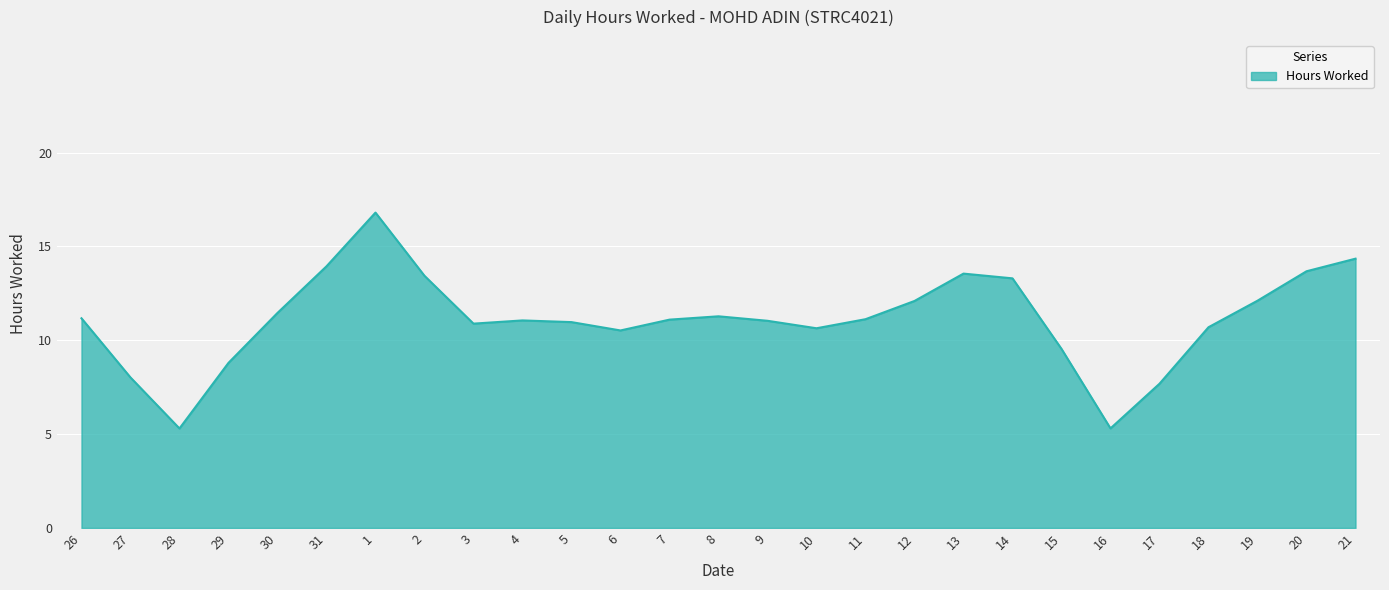

What position from the right is 3?

19